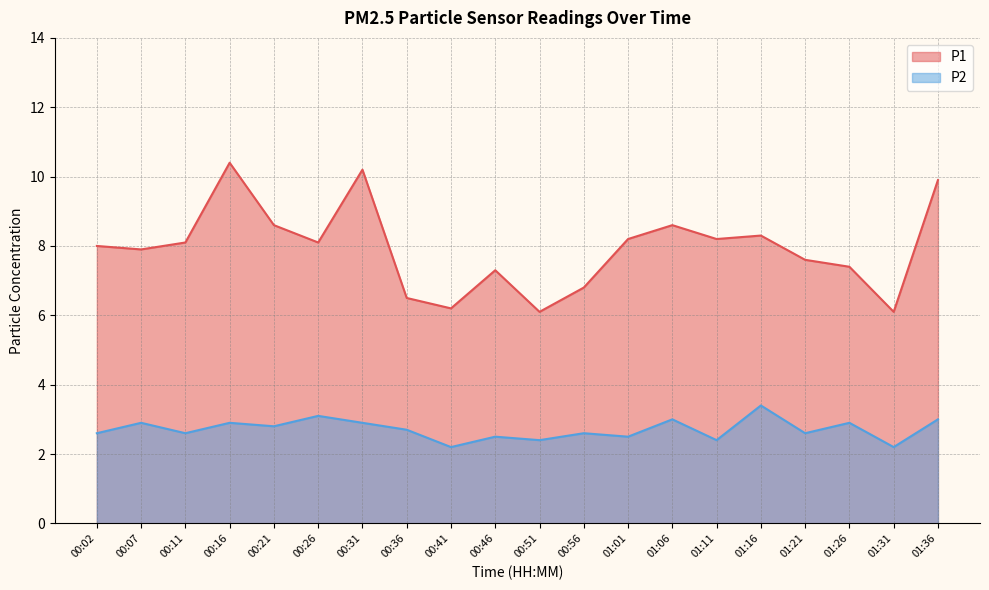

What is the maximum value for P2?

3.4